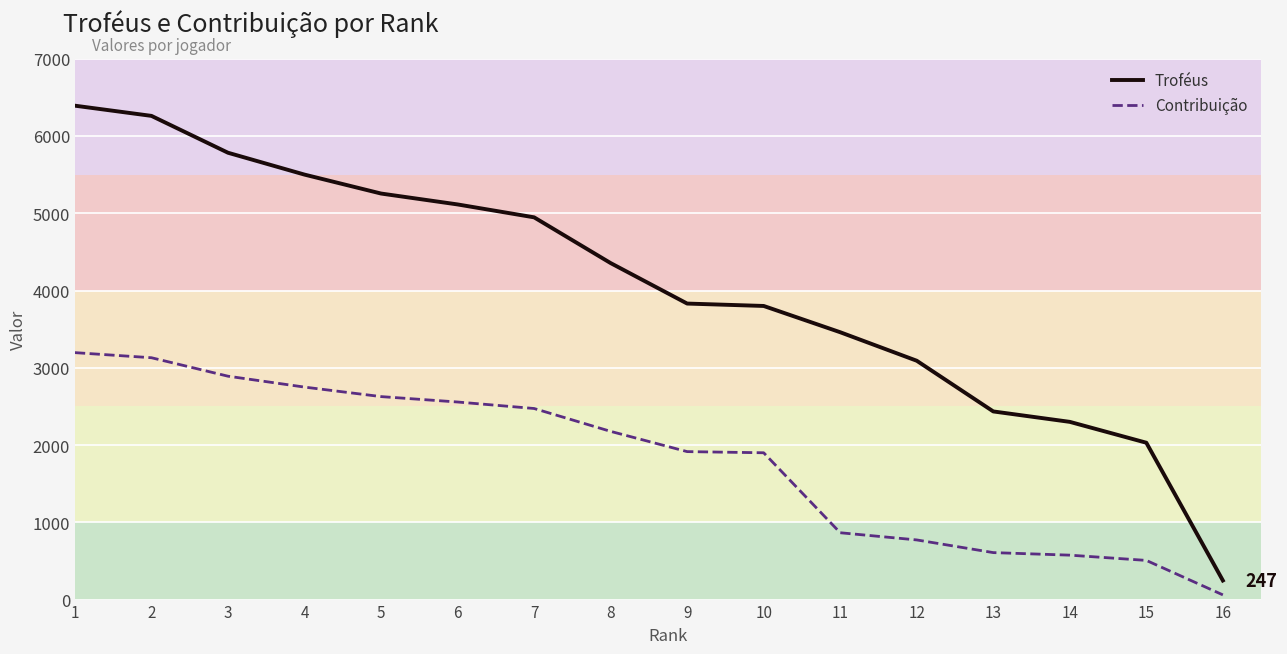

What is the difference between the highest and lowest values at 4?

2750